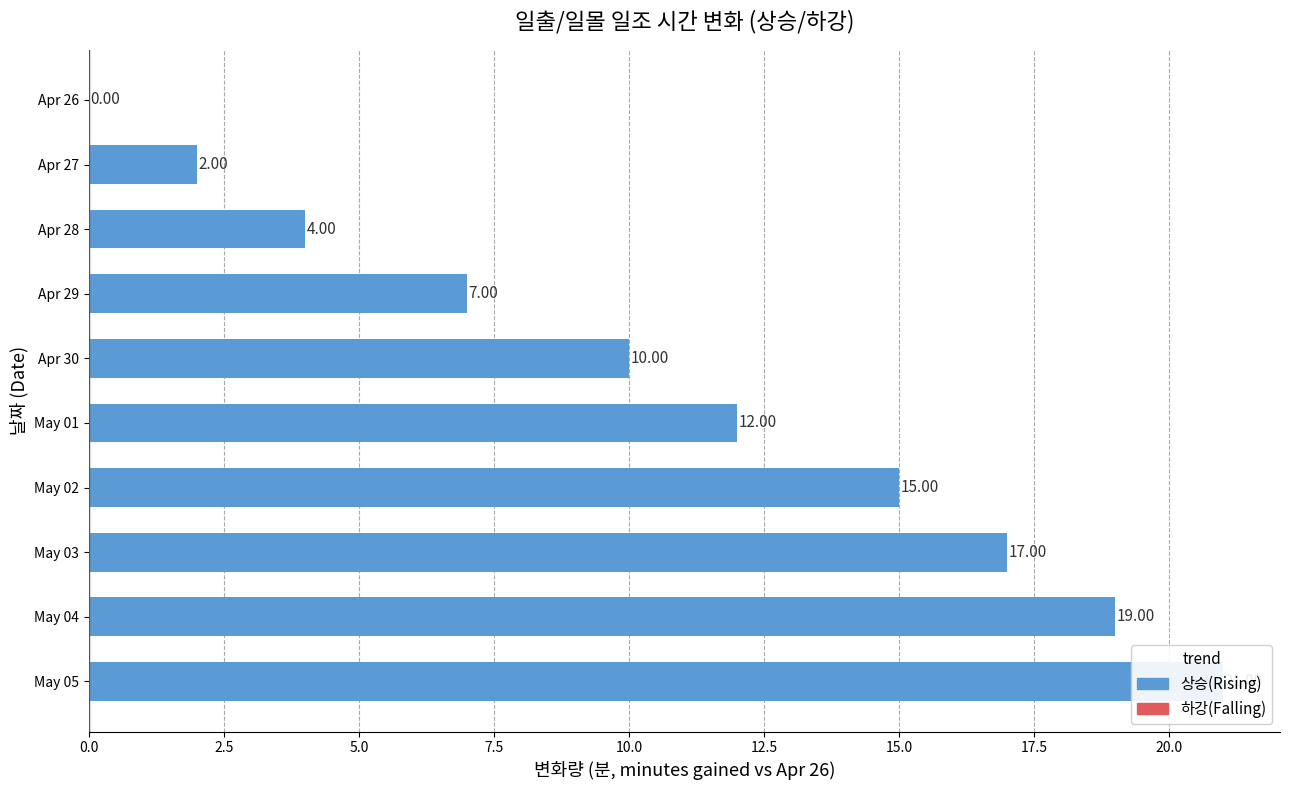

Rank the categories by value from highest to lowest.

May 05, May 04, May 03, May 02, May 01, Apr 30, Apr 29, Apr 28, Apr 27, Apr 26